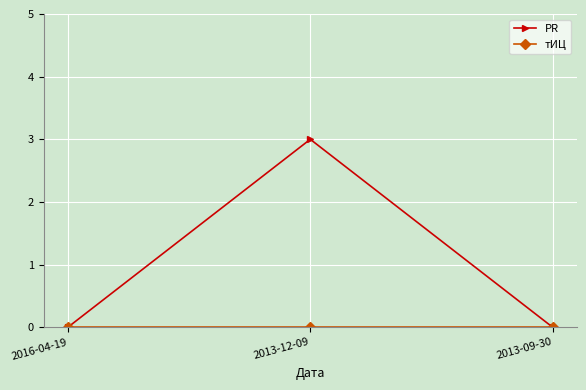

What is the label of the 1st point from the left?

2016-04-19